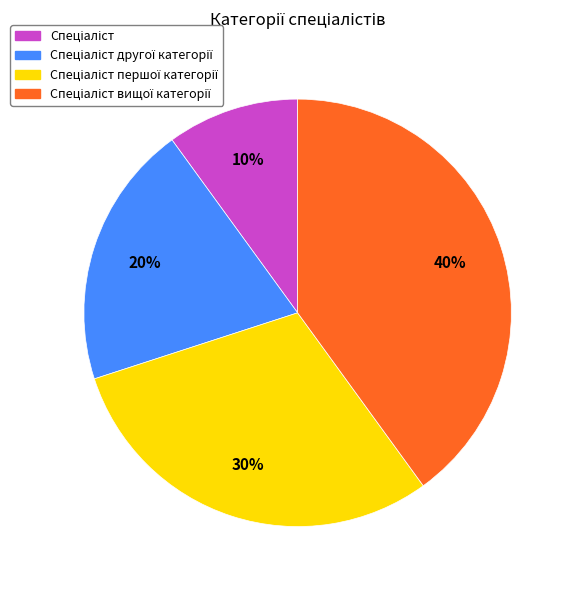

To the nearest percent, what is the average slice percentage?

25%